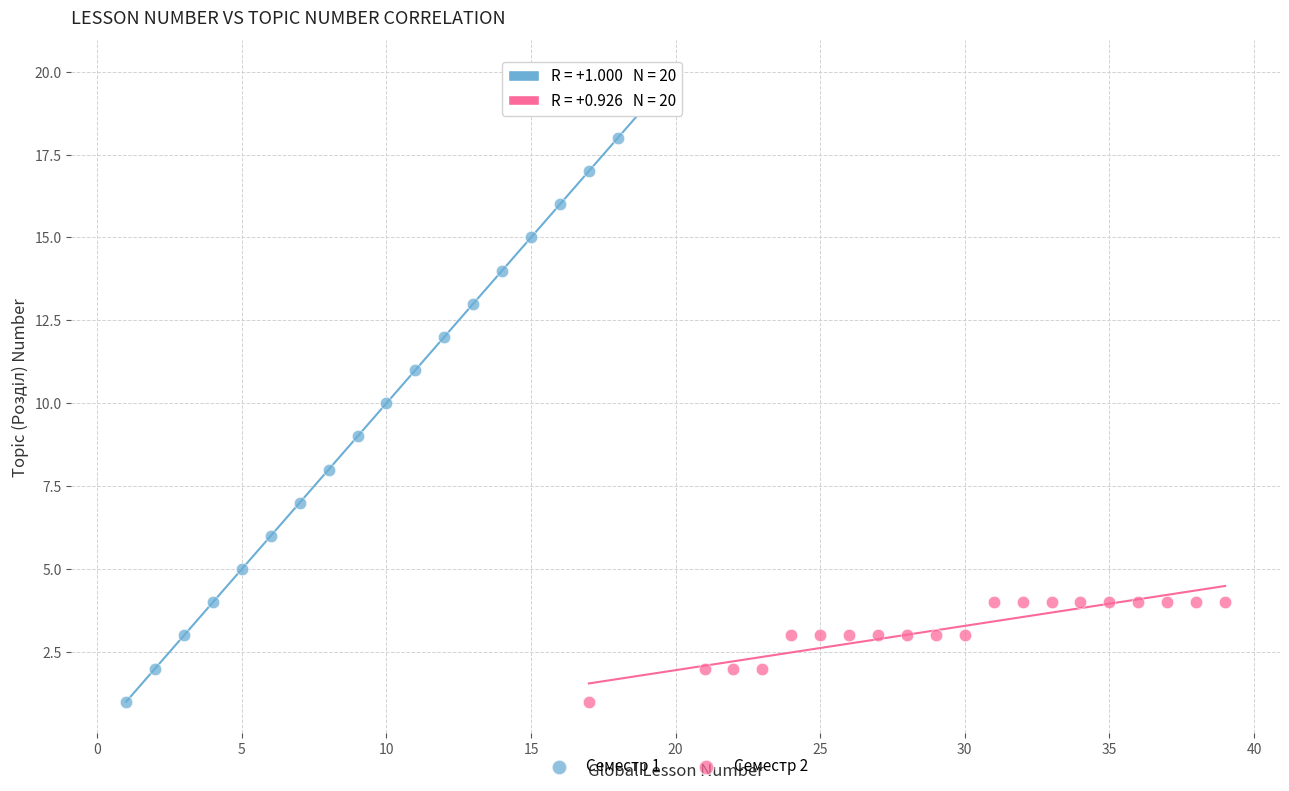

Which series reaches the maximum Y coordinate?

Семестр 1